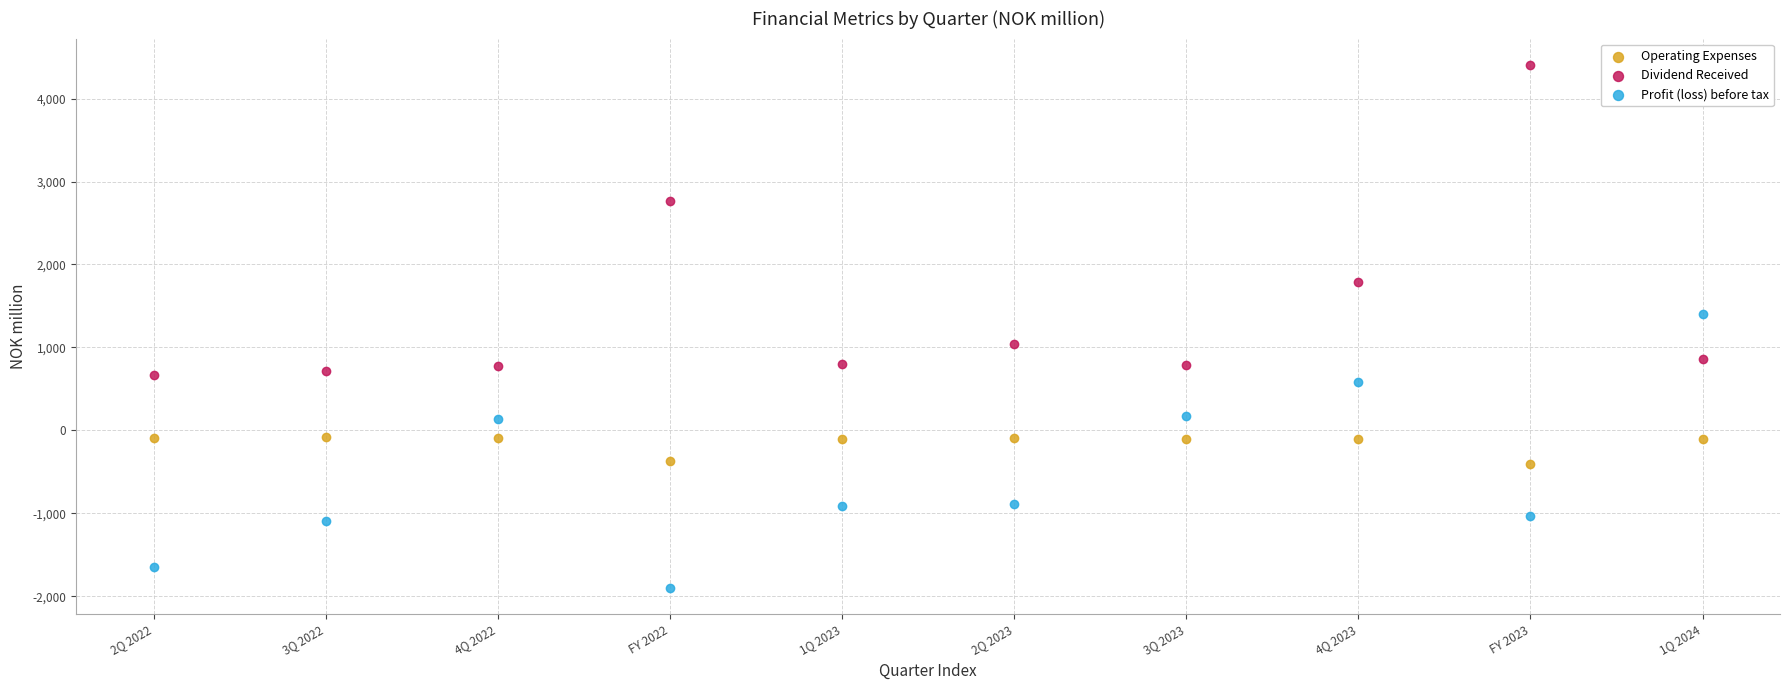

Which series has the widest spread of Y values?

Dividend Received